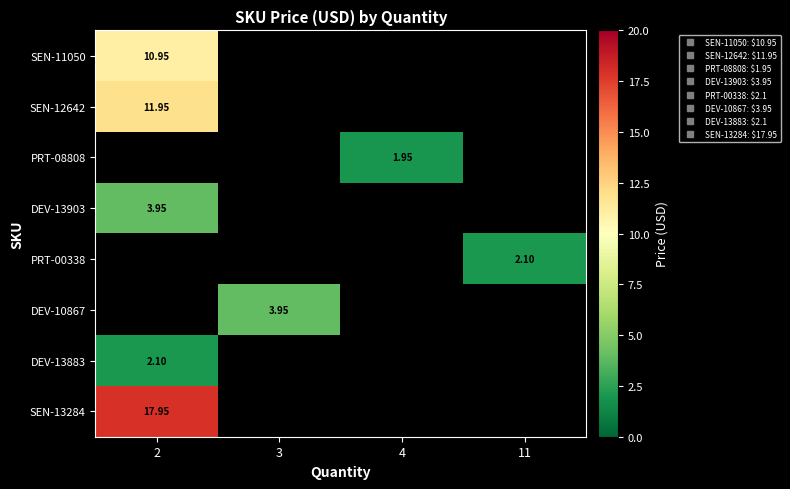

How many positive values does the row_4 series have?

1